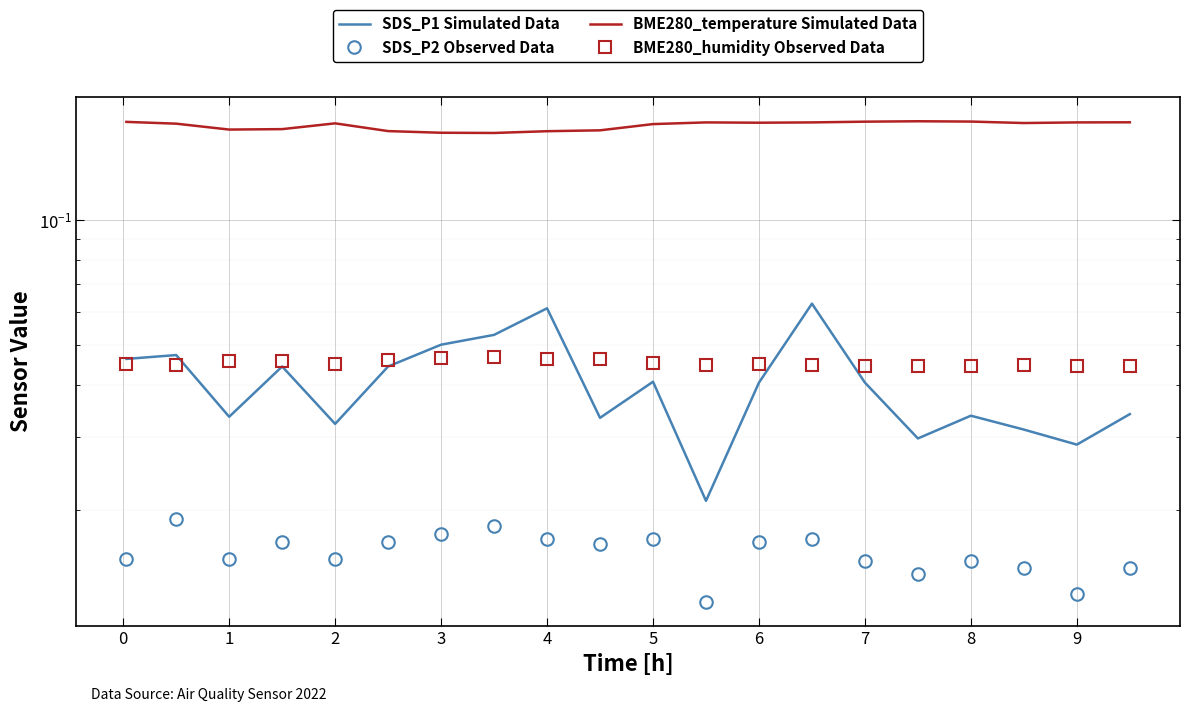

The value of BME280_temperature Simulated Data at 2 is 0.3. True or false?

False